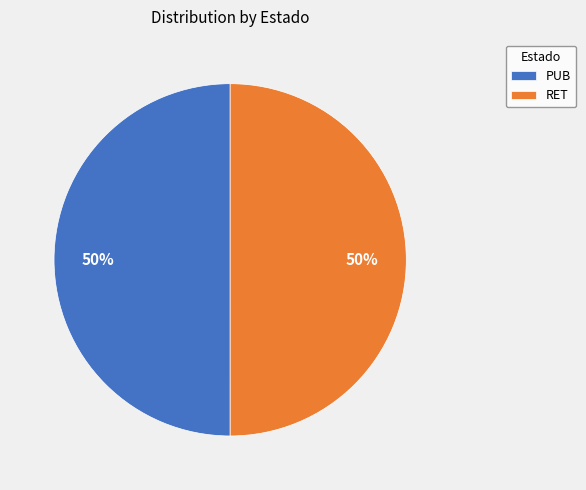

How many segments does this pie chart have?

2